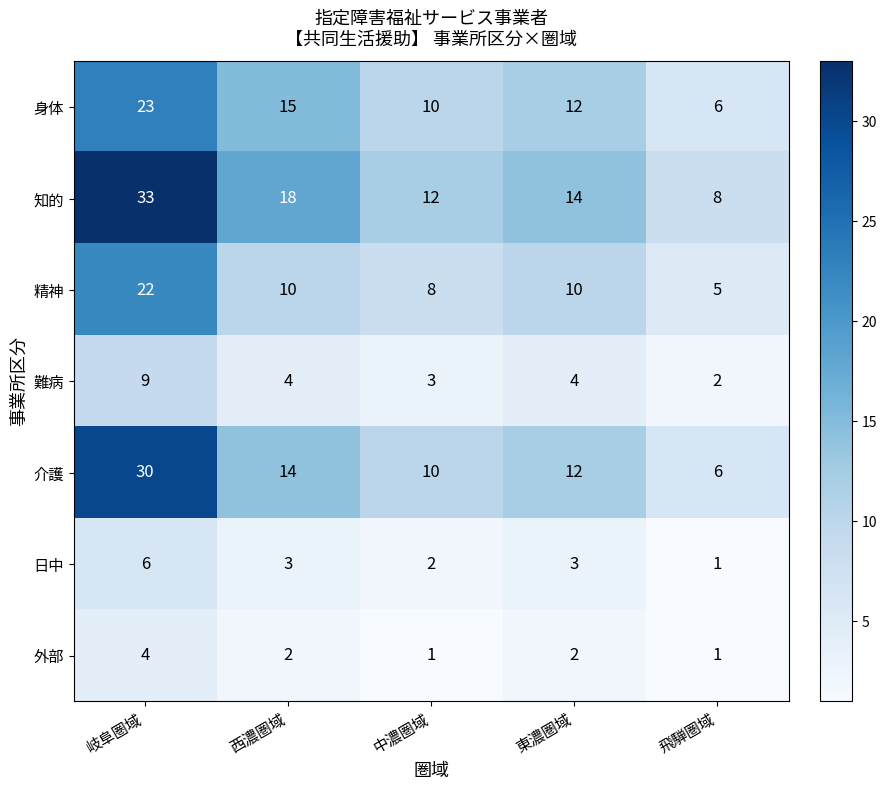

Rank the series by their maximum value, from highest to lowest.

知的, 介護, 身体, 精神, 難病, 日中, 外部